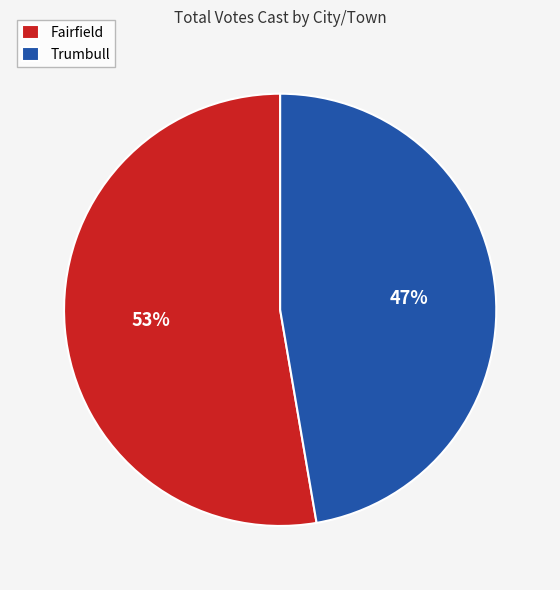

What is the majority slice?

Fairfield